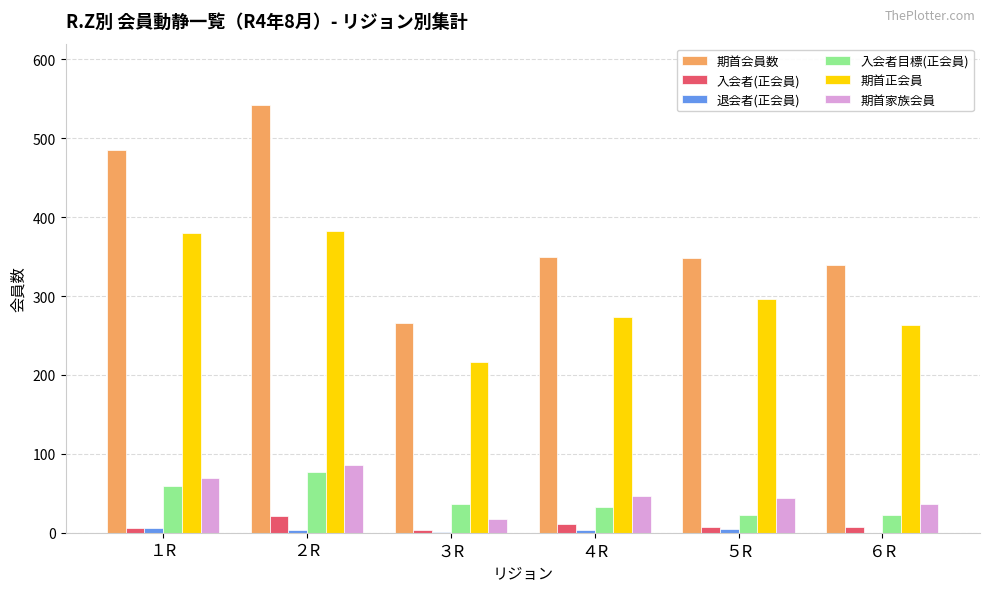

Which category has the highest value across all series?

２R